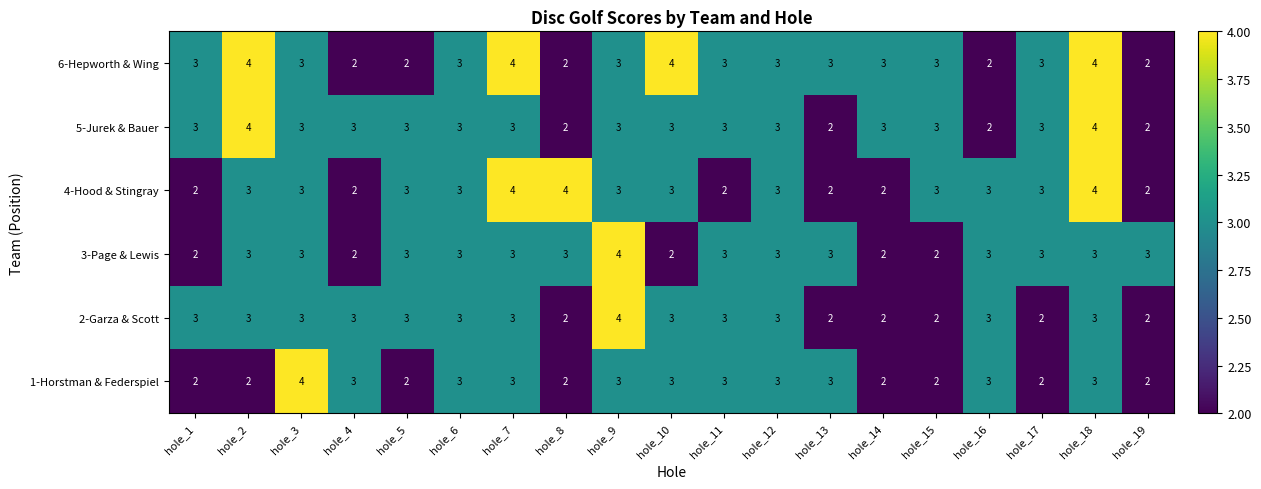

At which category is the sum across all series the highest?

hole_18